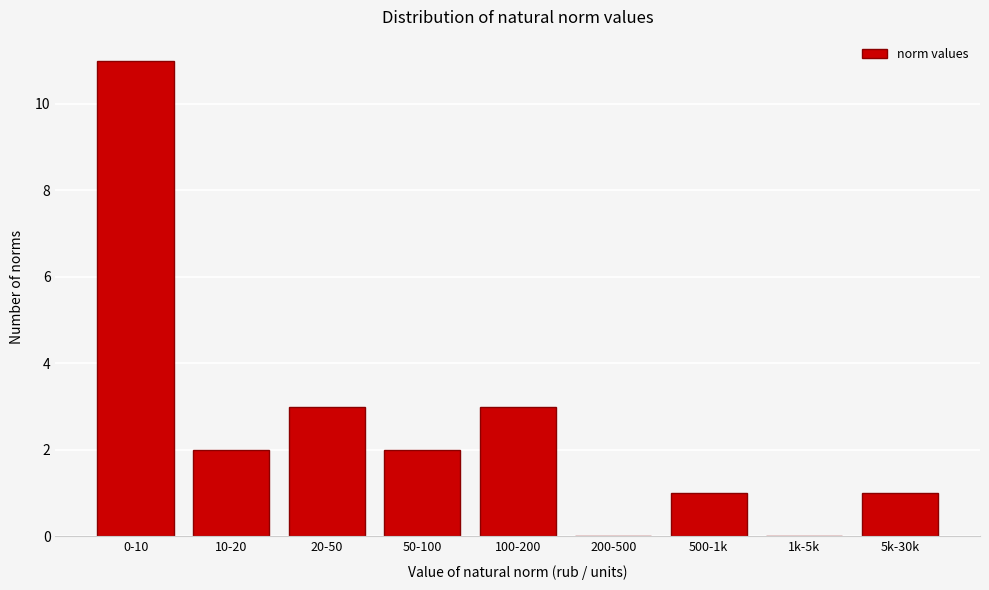

Reading left to right, what are all the values shown in this chart?

0-10=11	10-20=2	20-50=3	50-100=2	100-200=3	200-500=0	500-1k=1	1k-5k=0	5k-30k=1